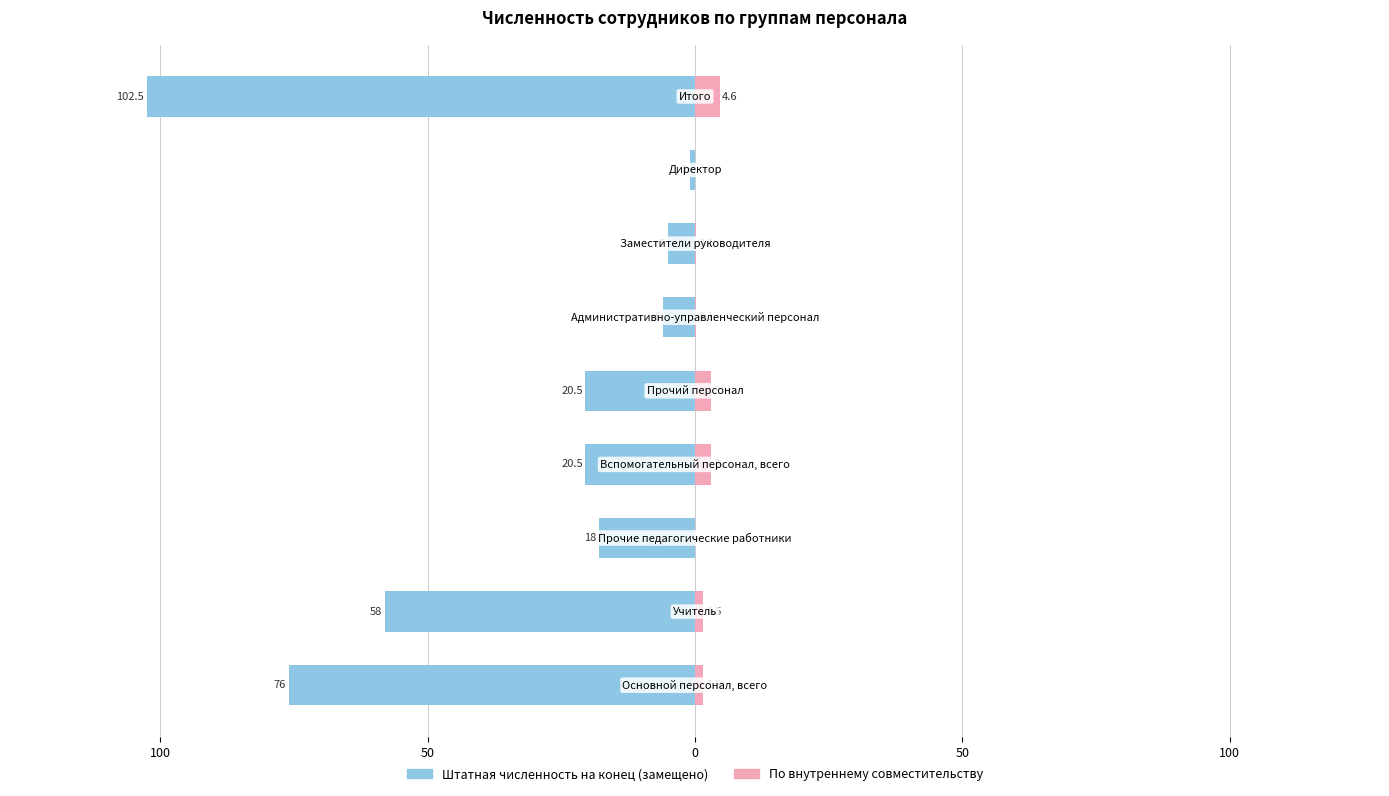

How many data points in По внутреннему совместительству are less than 1?

4